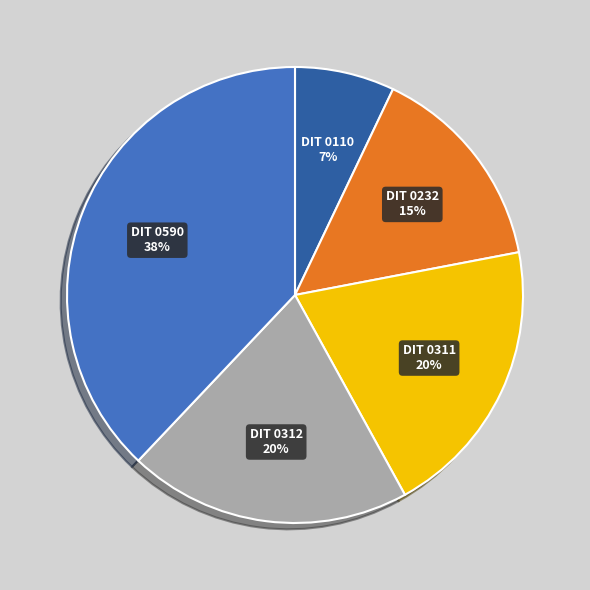

Is there any slice that represents more than half of the pie?

No